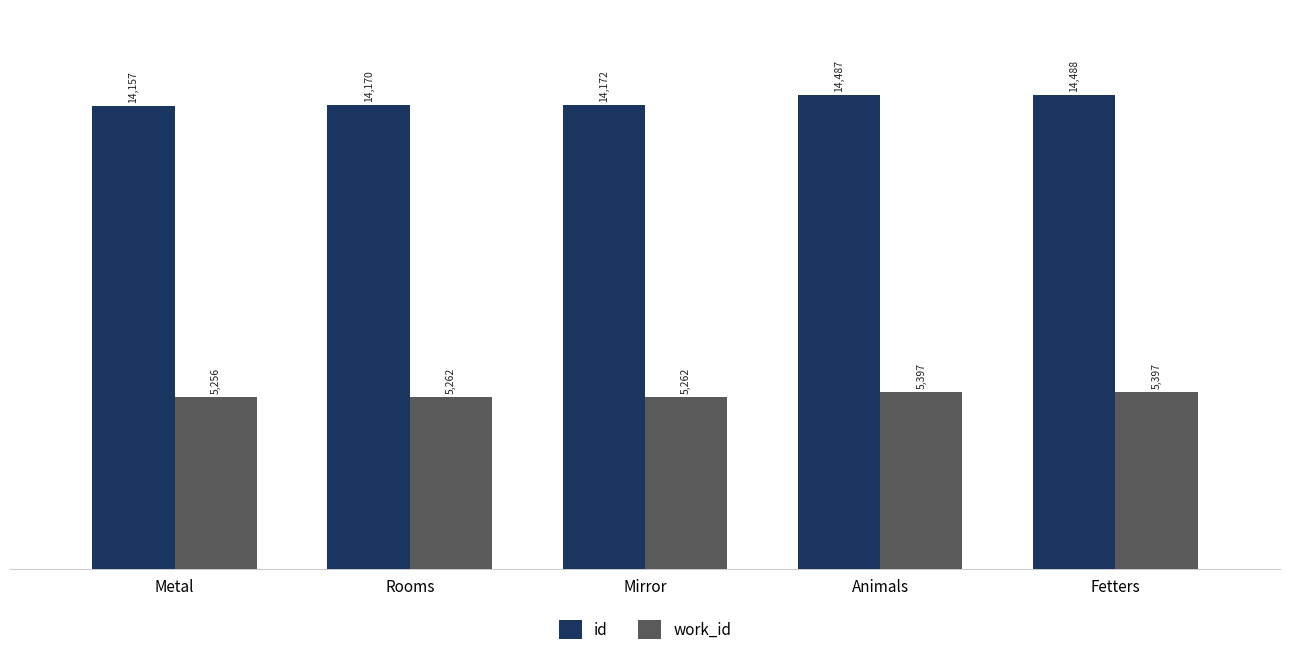

What is the approximate value of id at Mirror, to the nearest 50?

14150